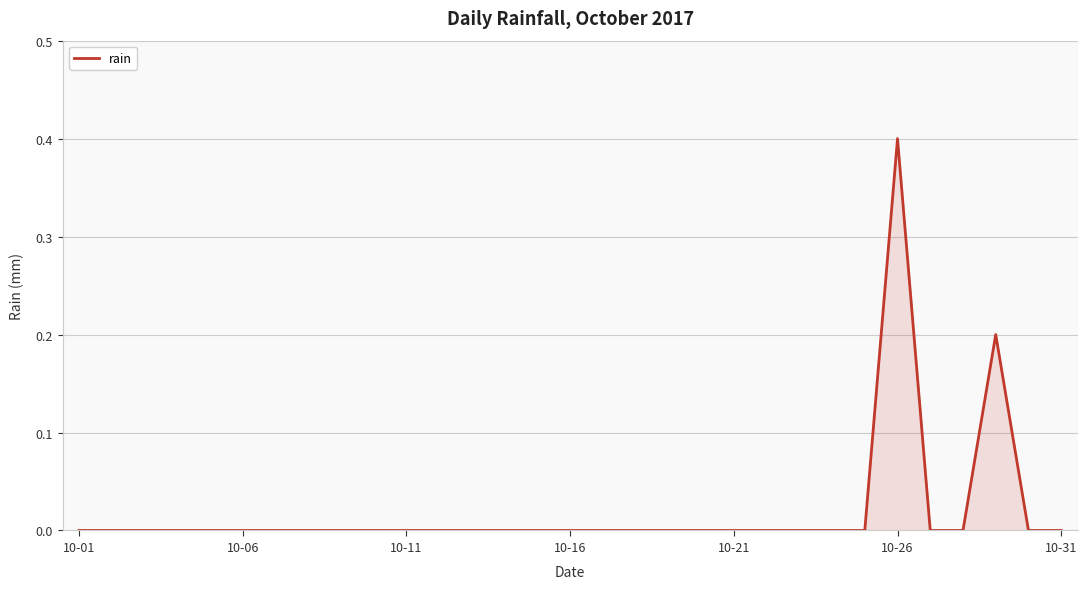

What is the difference between the maximum and minimum values?

0.4